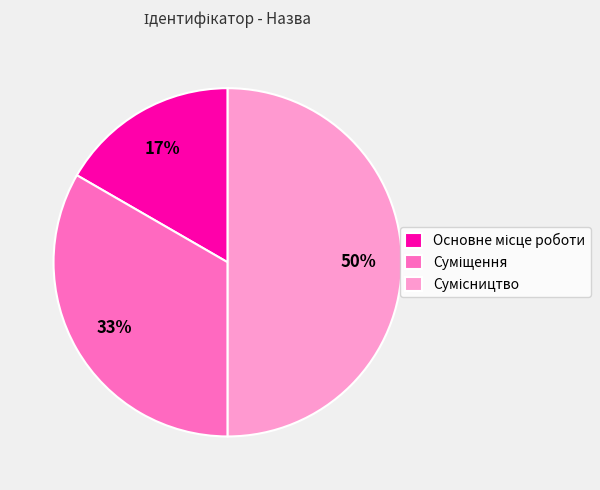

To the nearest percent, what is the difference between the largest and smallest slice percentages?

33%